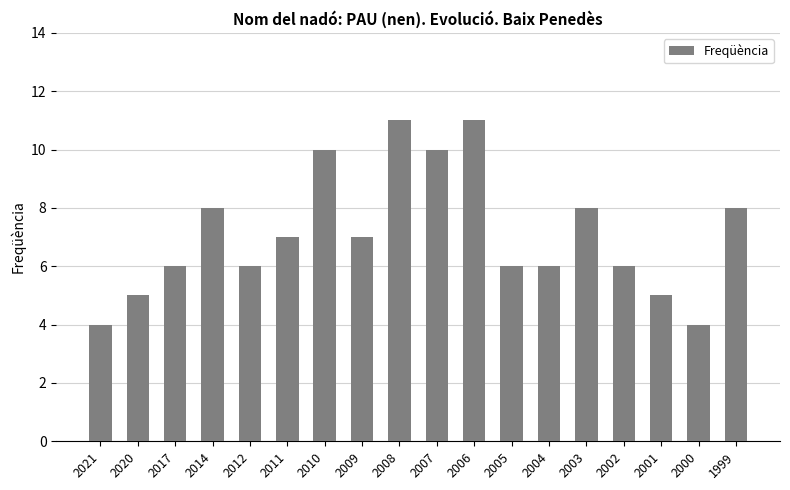

Between 2011 and 1999, which is larger?

1999